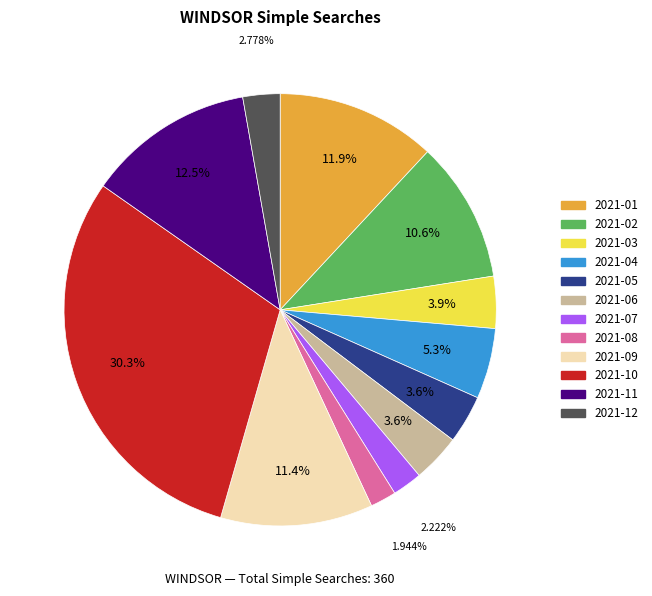

Does 2021-07 account for over 50% of the chart?

No